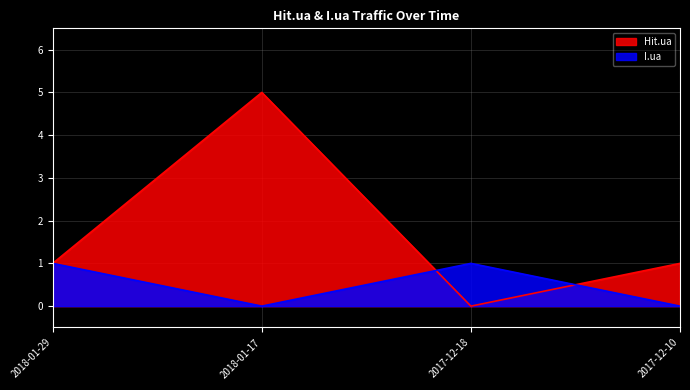

Is it true that Hit.ua equals 2 at 2018-01-29?

False